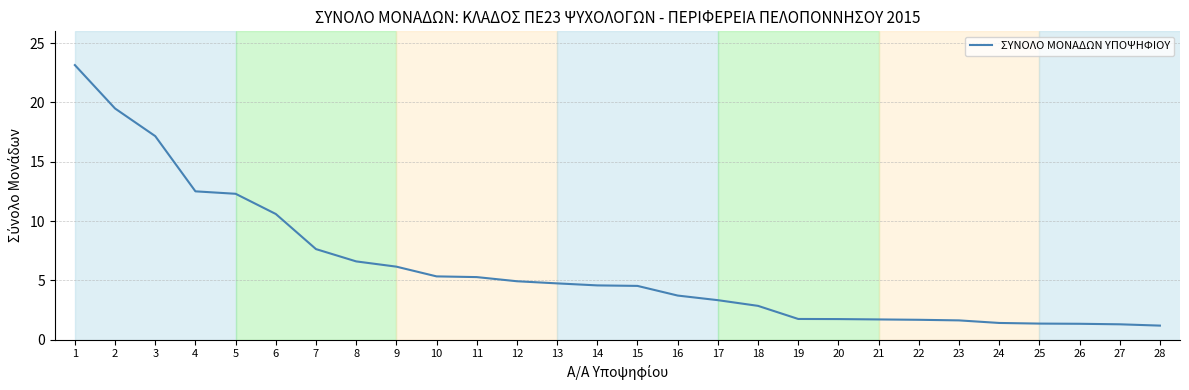

Which has a higher value, 16 or 8?

8